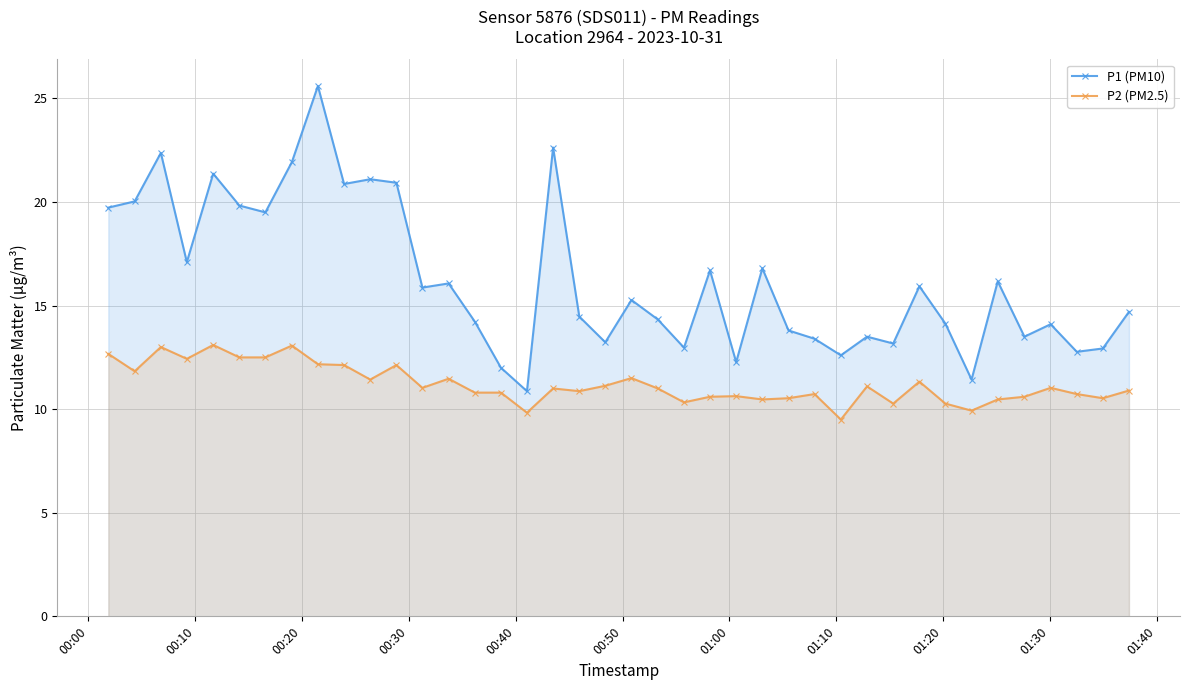

At how many categories does at least one series exceed 22?

3